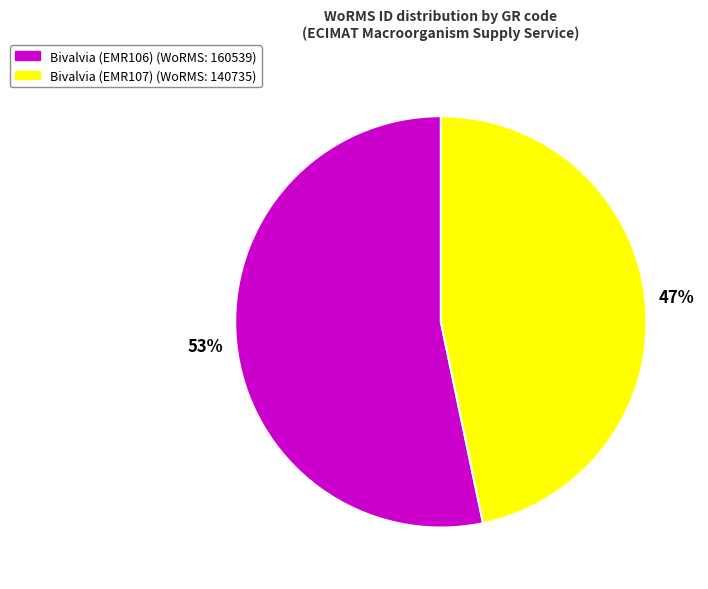

Is there a majority slice in this chart?

Yes